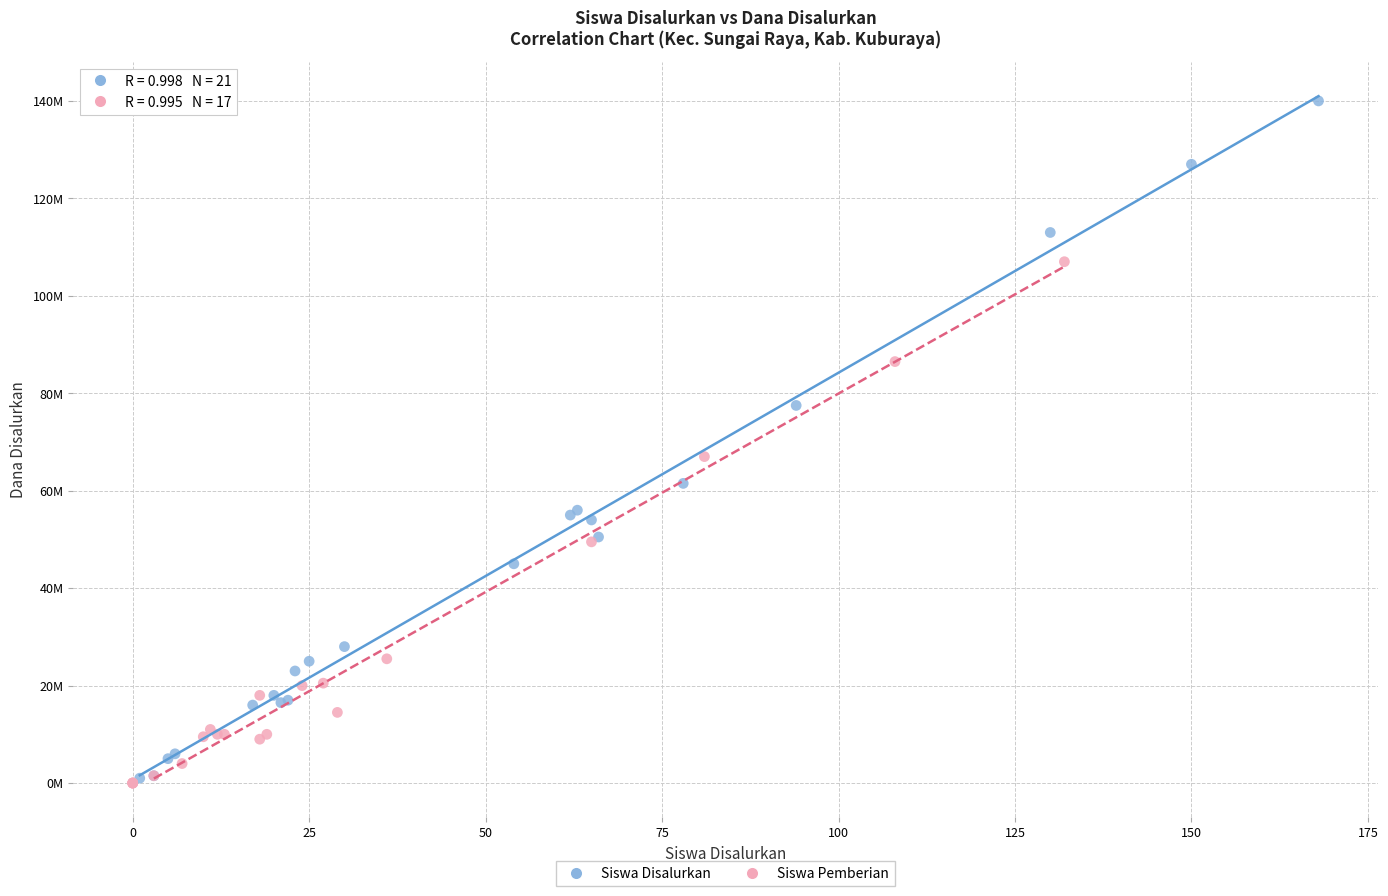

Which series has the largest Y range (max minus min)?

Siswa Disalurkan